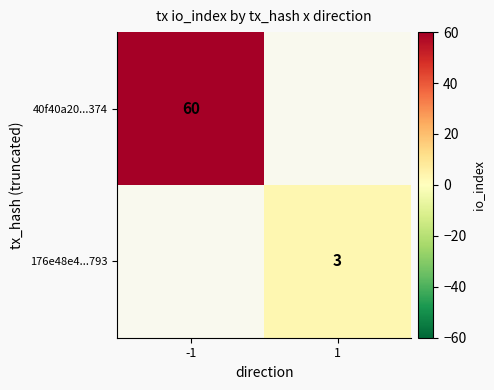

Is it true that 176e48e4...793 equals 3 at 1?

True